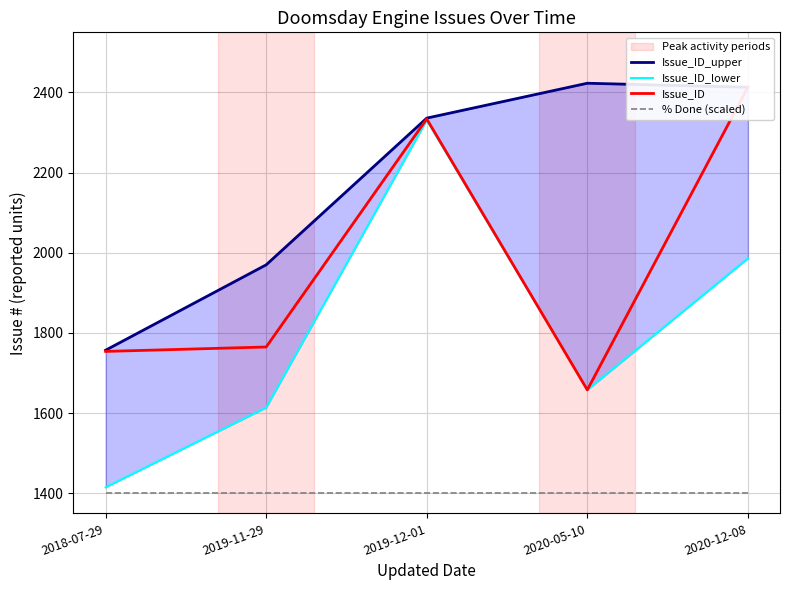

List the series in order of their overall mean, highest first.

Issue_ID_upper, Issue_ID, Issue_ID_lower, % Done (scaled)